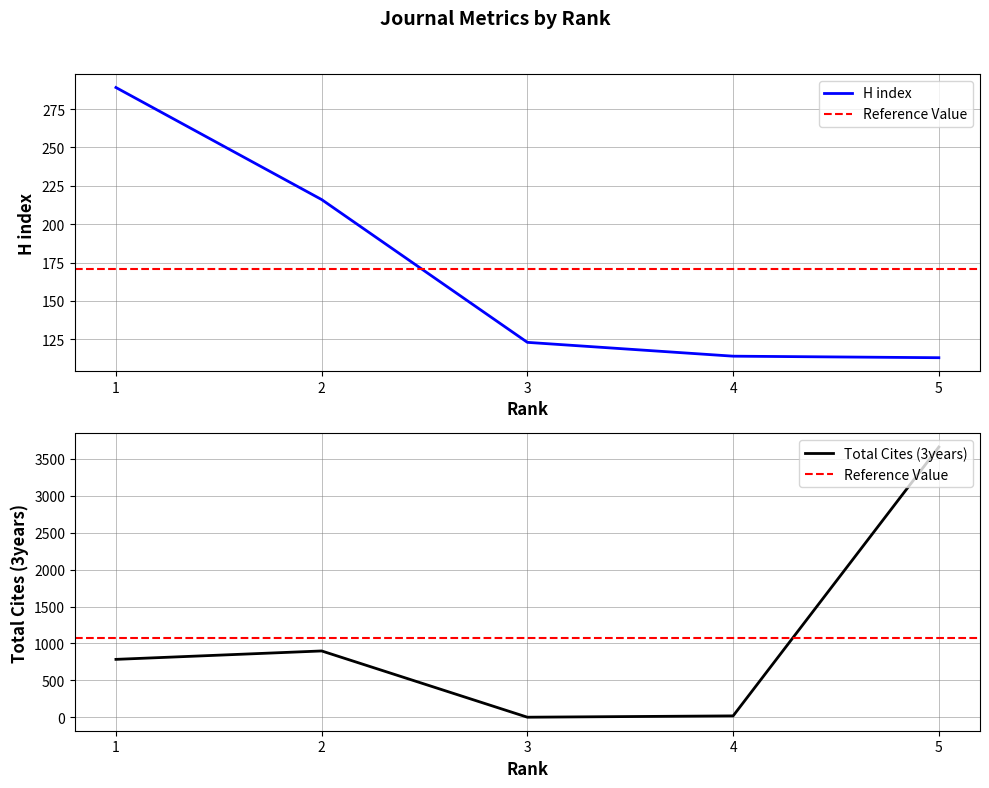

What is the average value of the Total Cites (3years) series?

1072